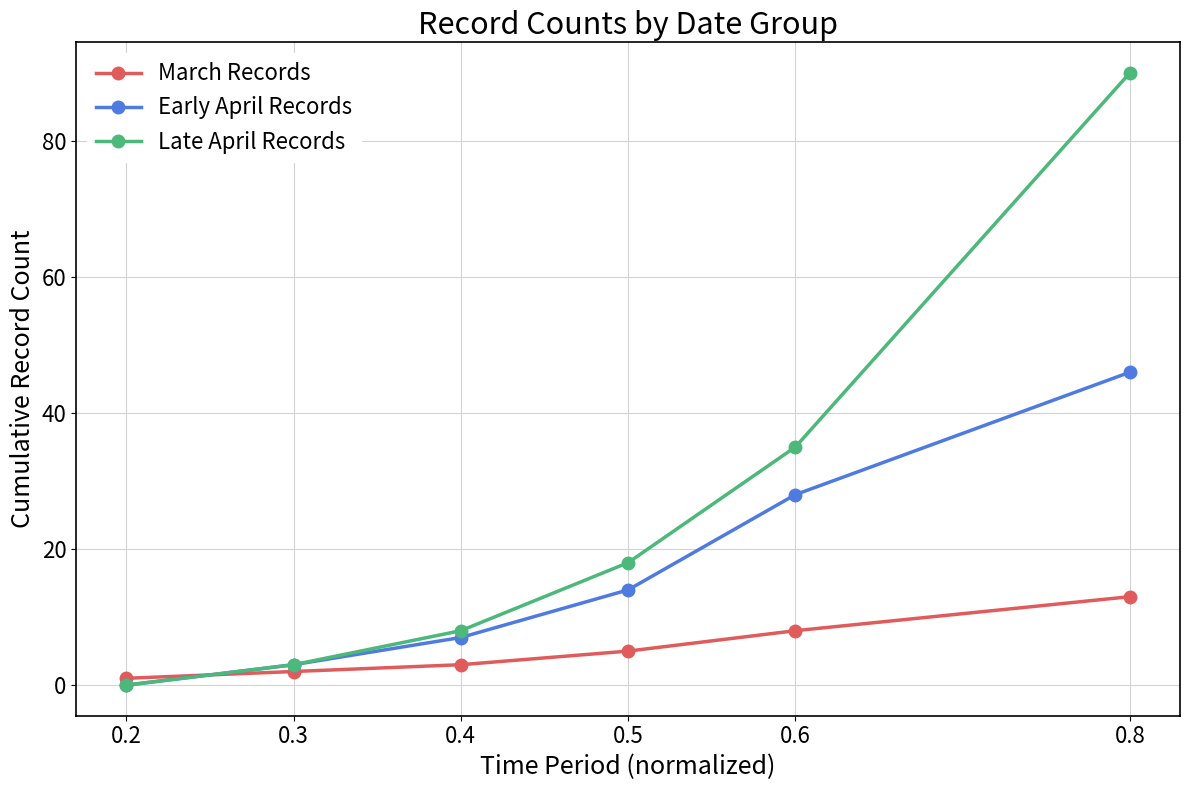

What is the approximate value of March Records at 0.5, to the nearest 5?

5